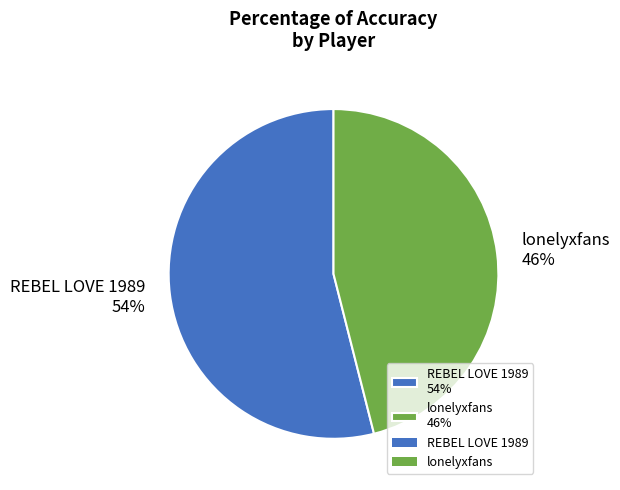

Rank the categories by value from highest to lowest.

REBEL LOVE 1989, lonelyxfans